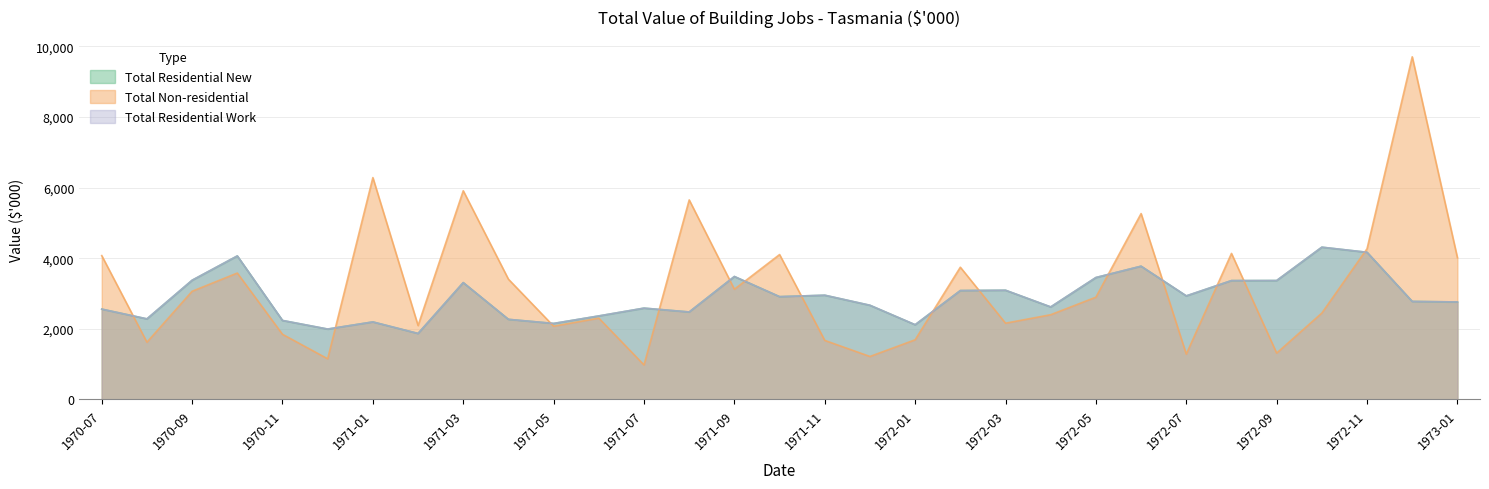

Is it true that Total Residential New equals 3452 at 1972-05?

True